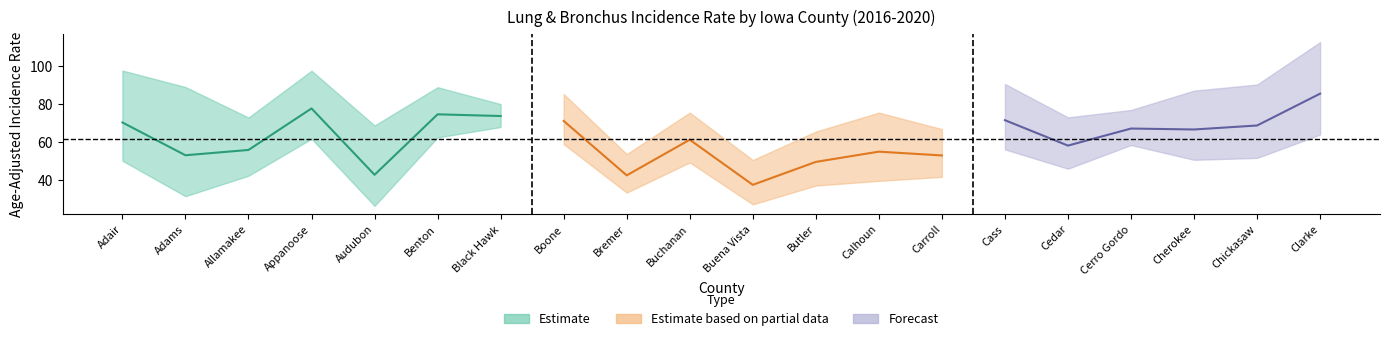

What is the value of the upper_ci point at the 19th from the left?

90.2